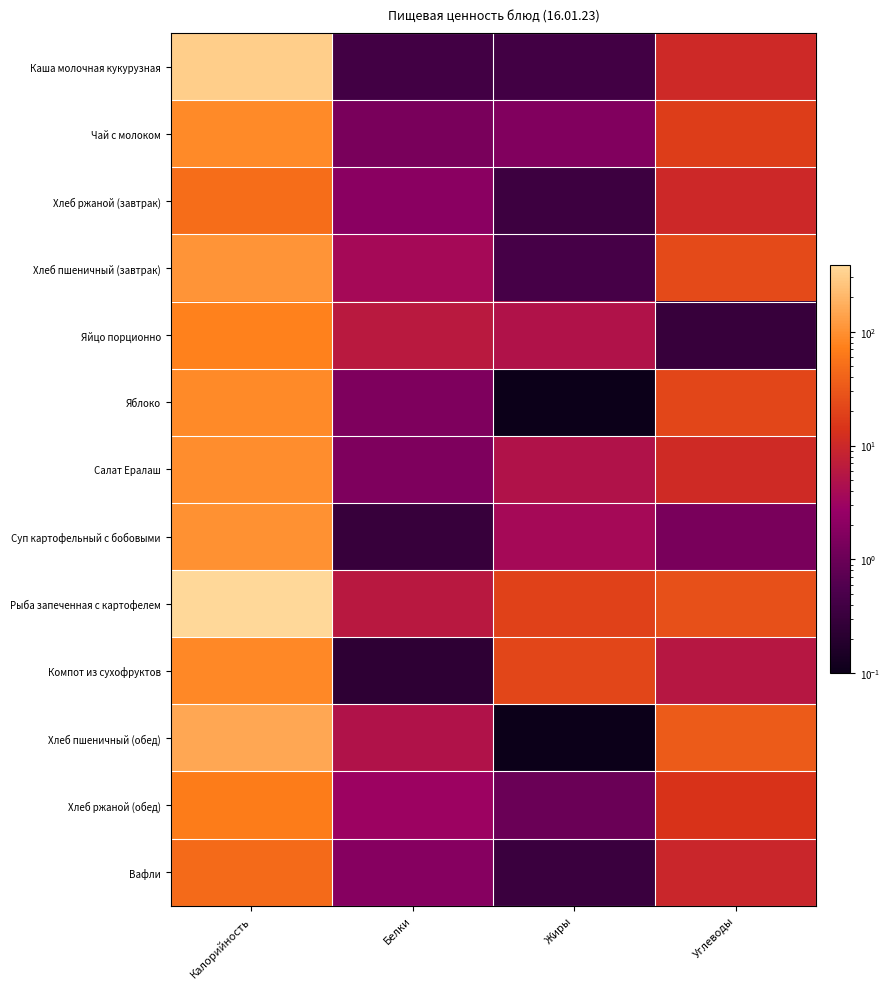

Which category has the lowest value across all series?

Жиры